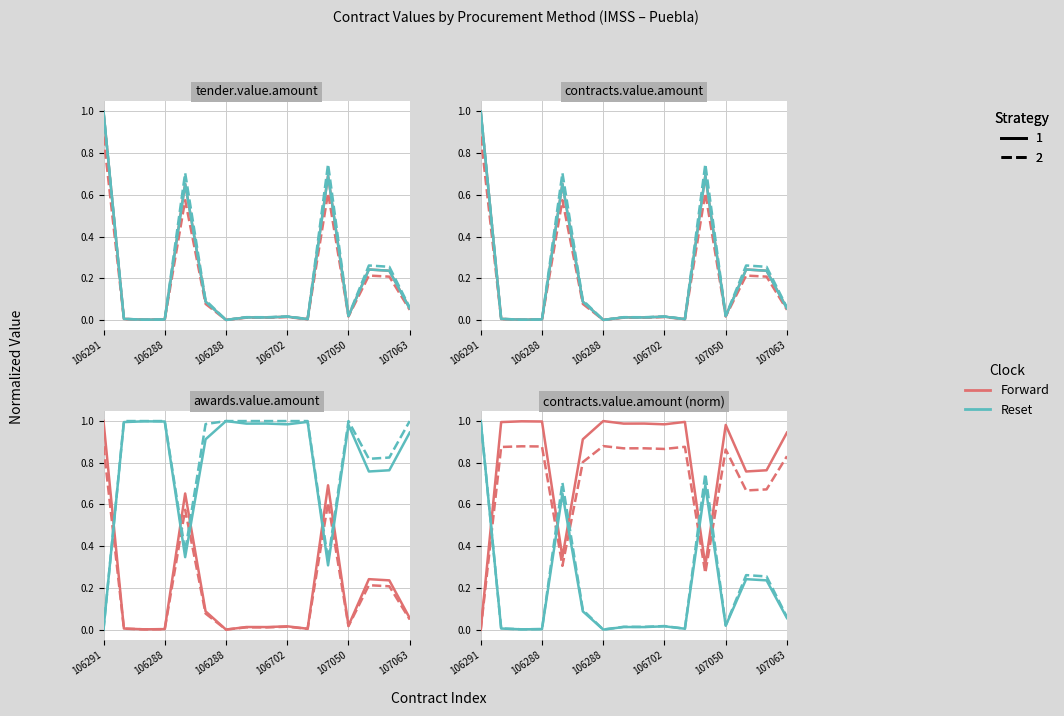

What is the difference between the maximum and minimum values in the Reset 1 series?

1.0